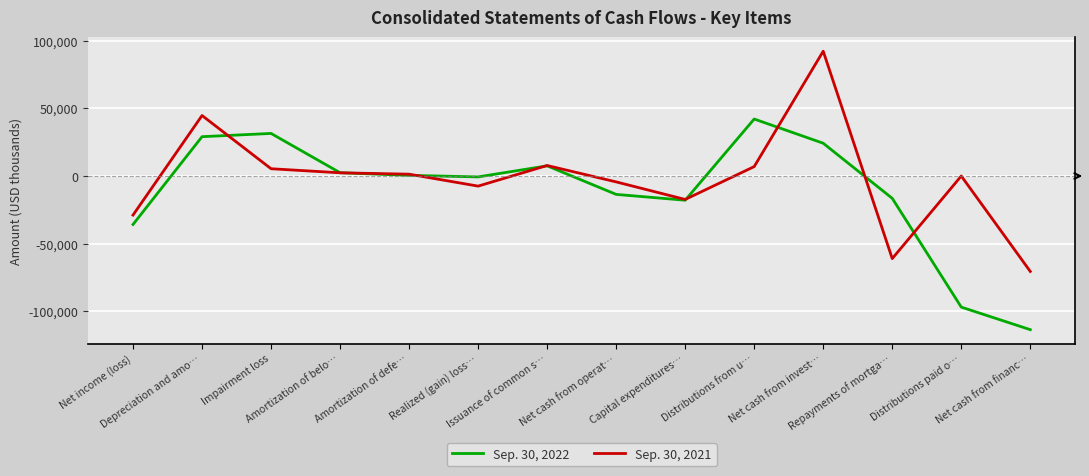

In Sep. 30, 2022, how many points are lower than both neighbors (excluding endpoints)?

2